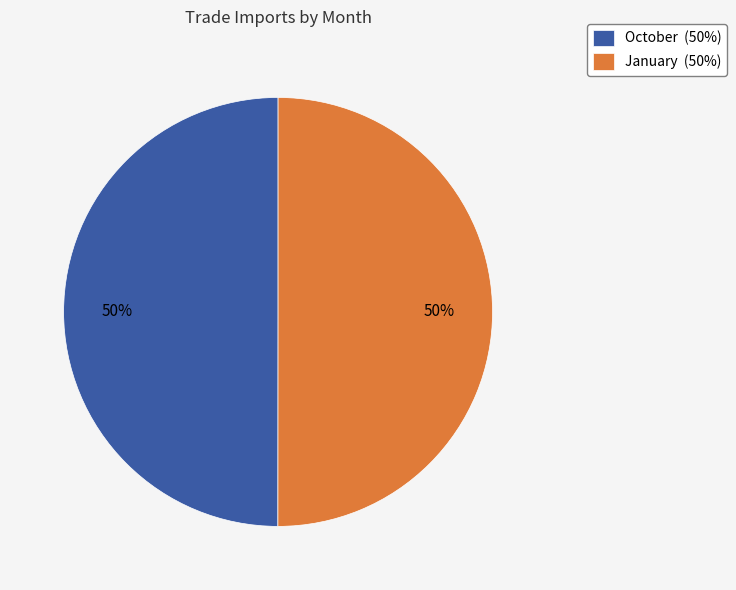

To the nearest percent, what is the average slice percentage?

50%